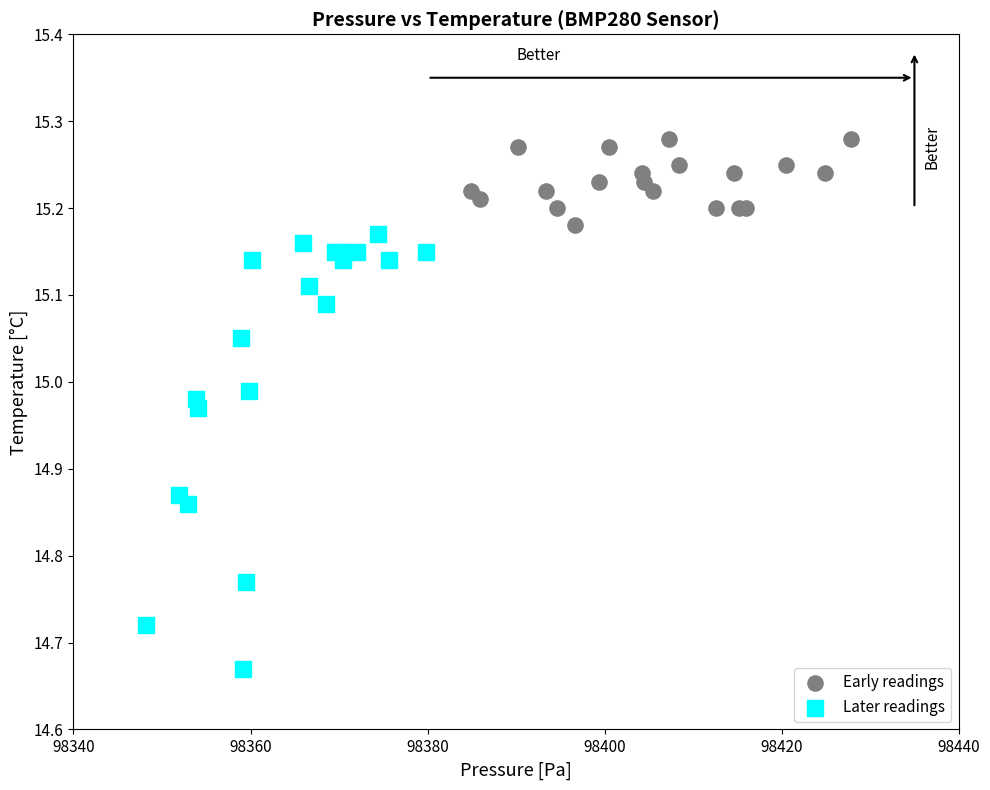

Which series has the largest Y range (max minus min)?

Later readings